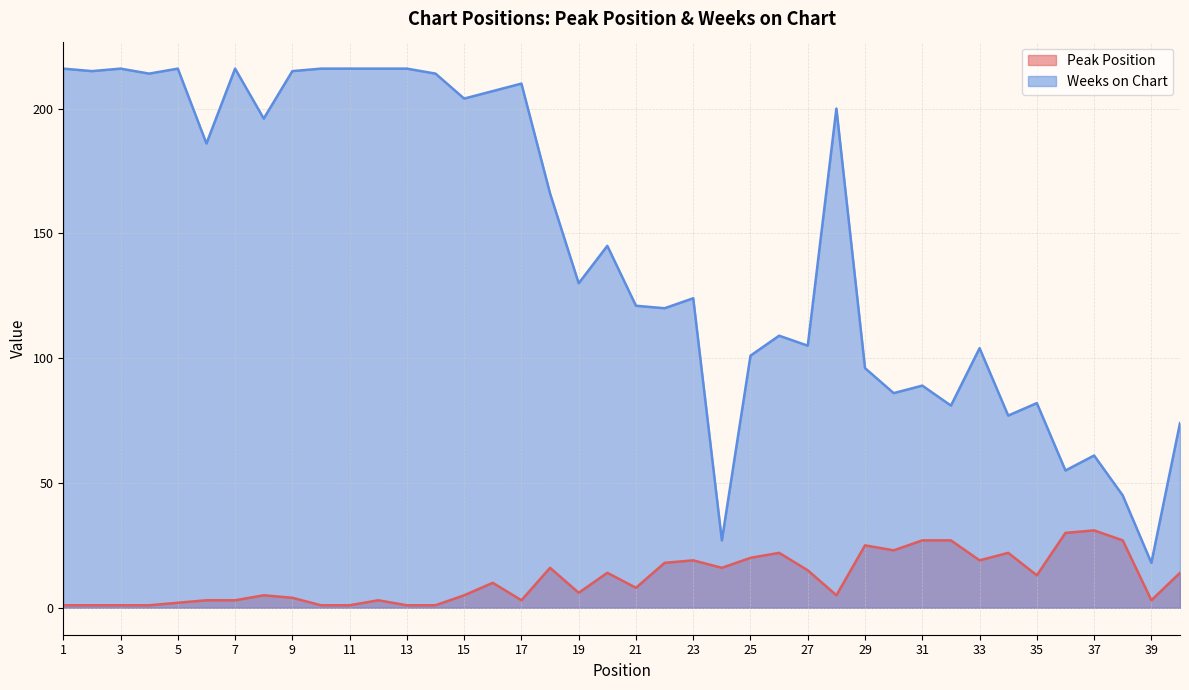

True or false: Weeks on Chart and Peak Position cross at least once.

False